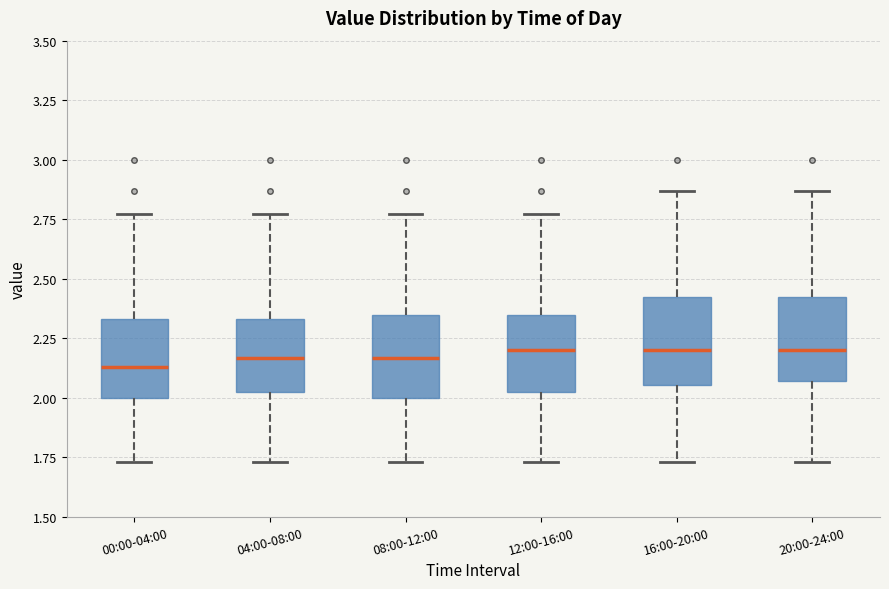

Reading left to right, transcribe this box plot: for each box, give where its median line is, the range the box spans, and where its two whiskers end, as read against the y-axis. The values are not printed on the chart, so give them approximately, as read against the axis.

00:00-04:00: median 2.15, box 2.00 to 2.35, whiskers 1.75 to 2.75
04:00-08:00: median 2.15, box 2.00 to 2.35, whiskers 1.75 to 2.75
08:00-12:00: median 2.15, box 2.00 to 2.35, whiskers 1.75 to 2.75
12:00-16:00: median 2.20, box 2.00 to 2.35, whiskers 1.75 to 2.75
16:00-20:00: median 2.20, box 2.05 to 2.45, whiskers 1.75 to 2.85
20:00-24:00: median 2.20, box 2.05 to 2.45, whiskers 1.75 to 2.85